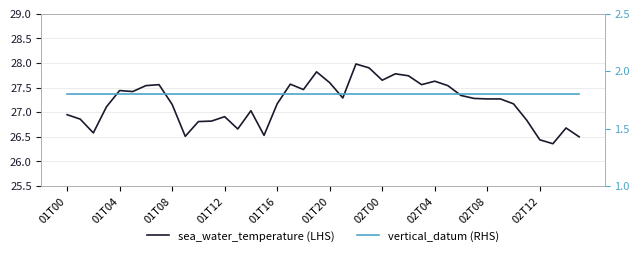

What is the spread (max minus min) of values at 15?

24.7